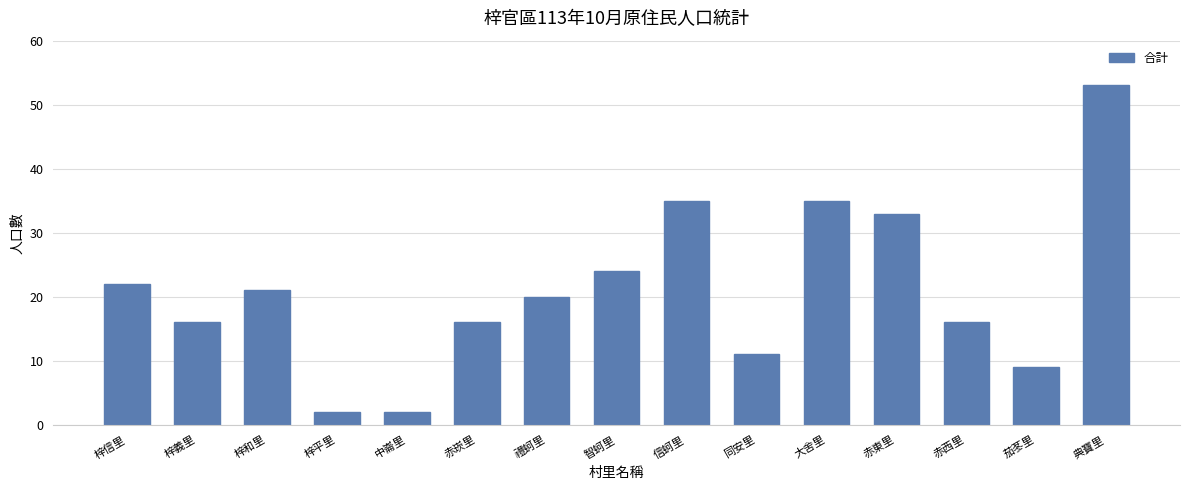

Where is the data nearest to the value 27?

智蚵里